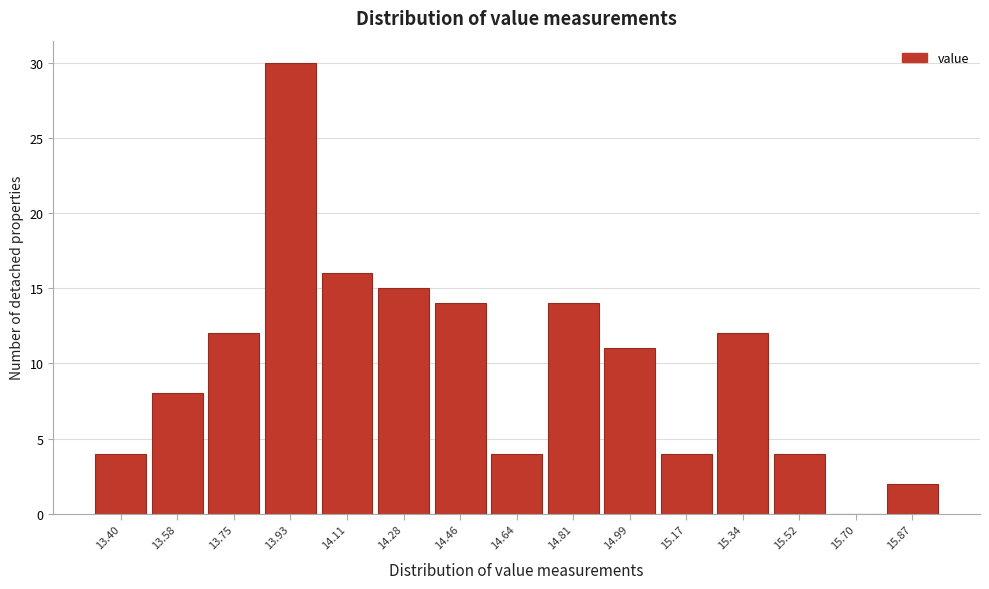

Reading left to right, what are all the values shown in this chart?

13.40=4	13.58=8	13.75=12	13.93=30	14.11=16	14.28=15	14.46=14	14.64=4	14.81=14	14.99=11	15.17=4	15.34=12	15.52=4	15.70=0	15.87=2